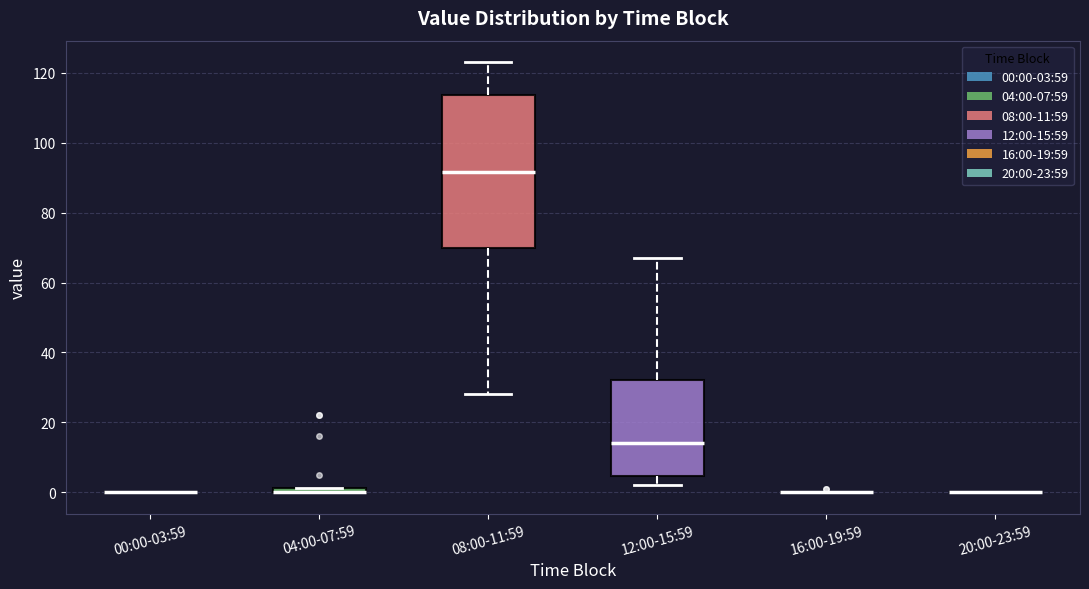

Which box is the tallest, from its lower edge to its upper edge?

08:00-11:59